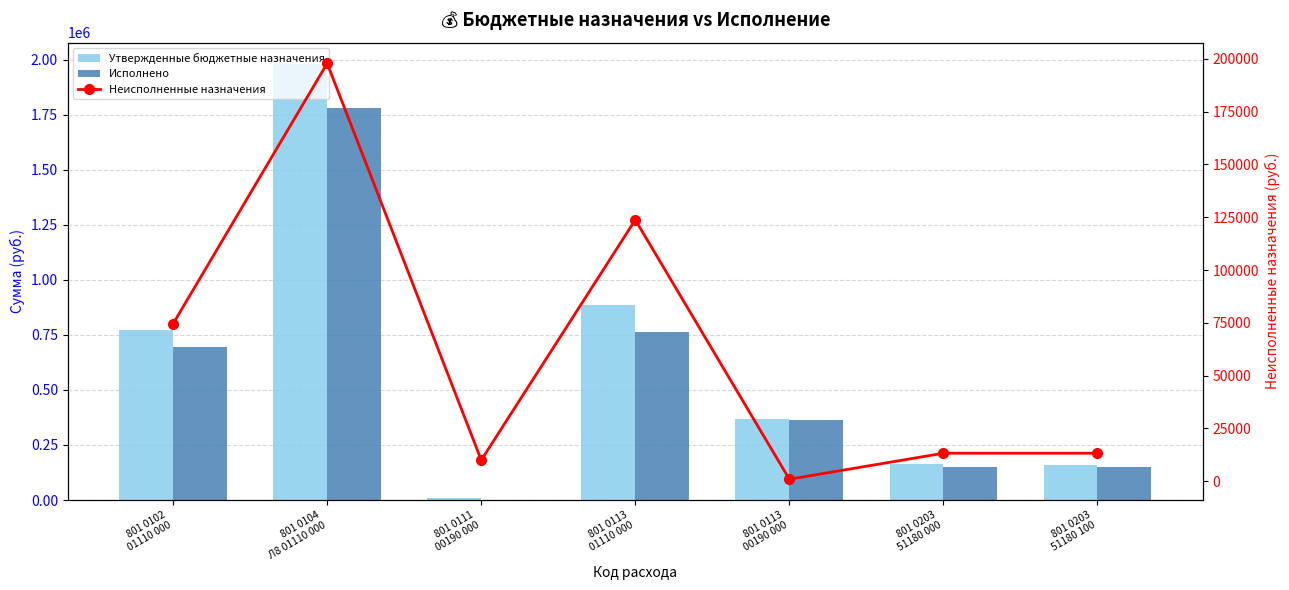

What are all the series names shown in the legend?

Утвержденные бюджетные назначения, Исполнено, Неисполненные назначения